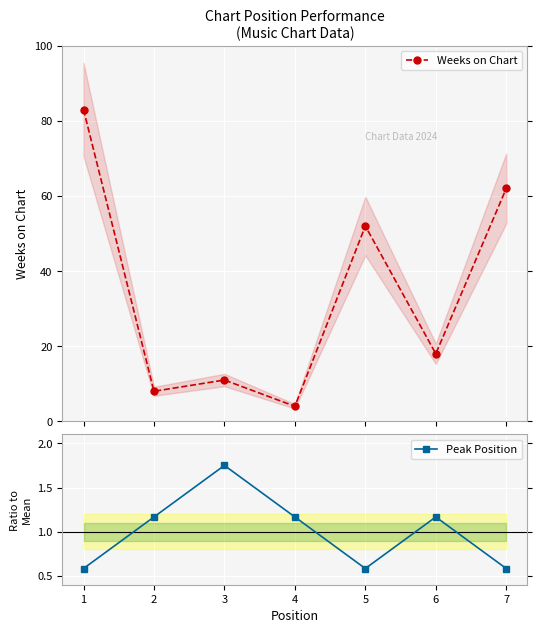

Does the chart display data point markers on the line(s)?

Yes